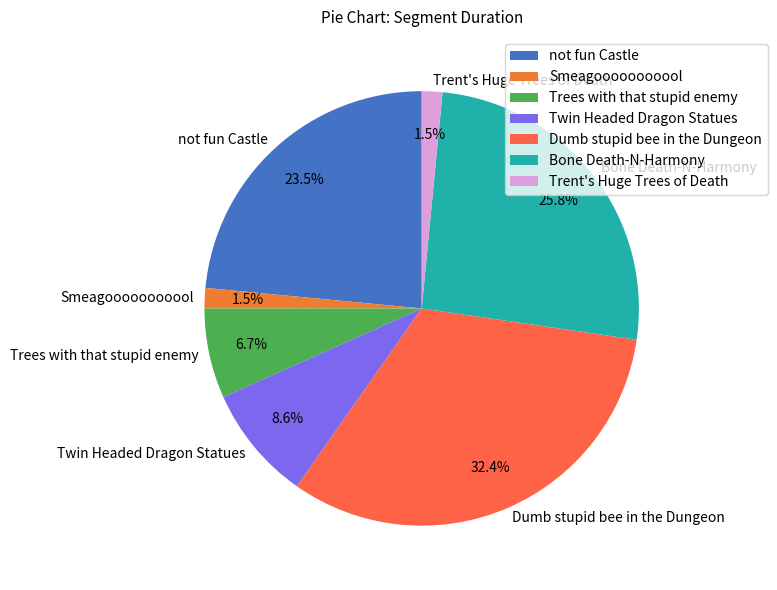

What percentage is NOT represented by Trees with that stupid enemy?

93.3%